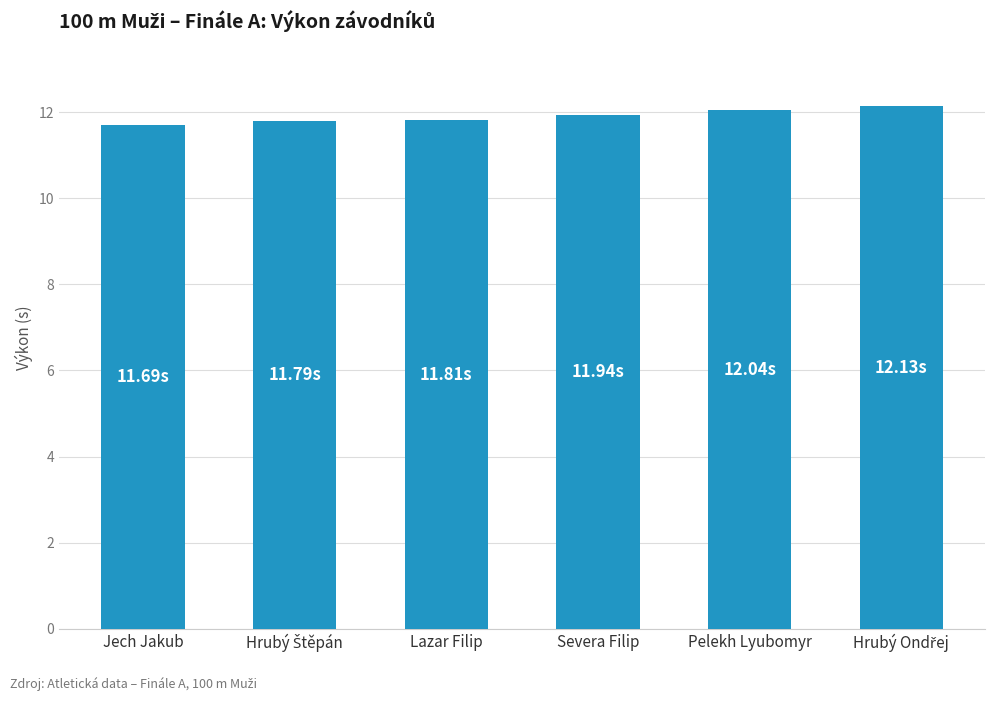

Between Lazar Filip and Severa Filip, which is larger?

Severa Filip